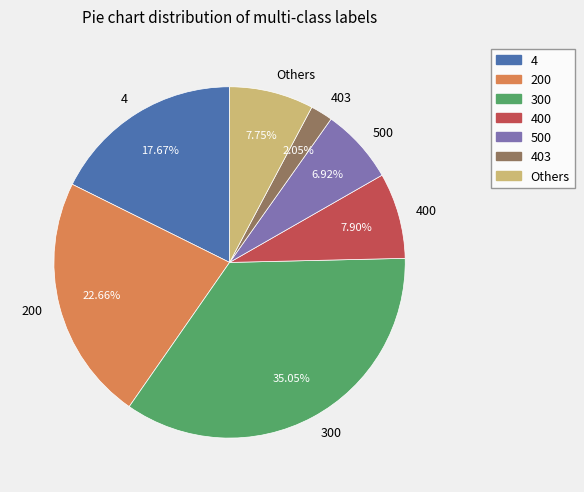

Between 403 and 4, which is larger?

4